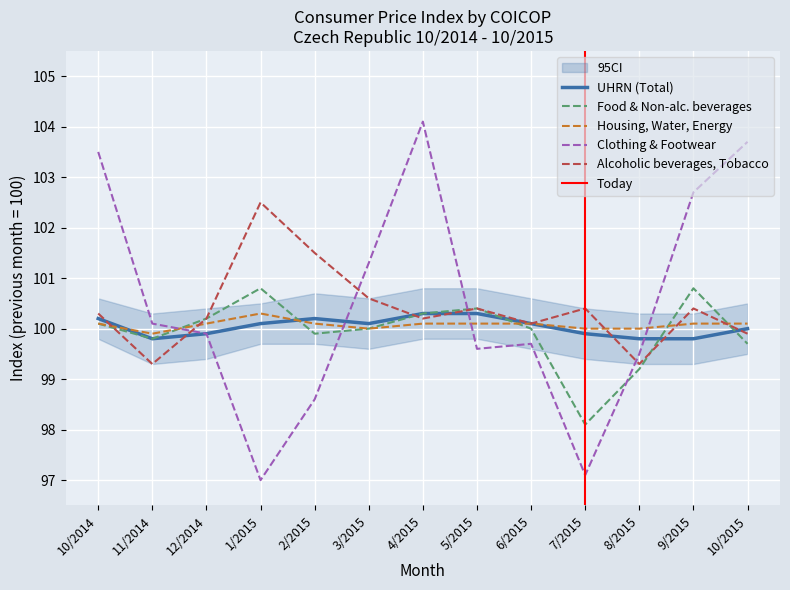

How many lines are shown in the chart?

5